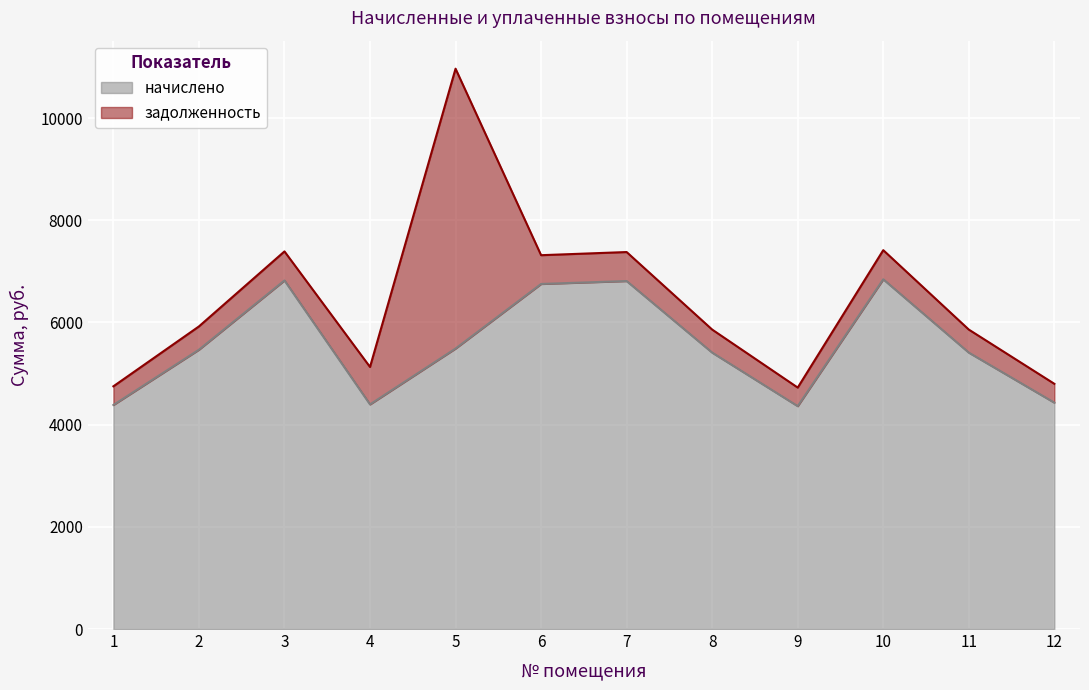

How many values are below 5466?

6